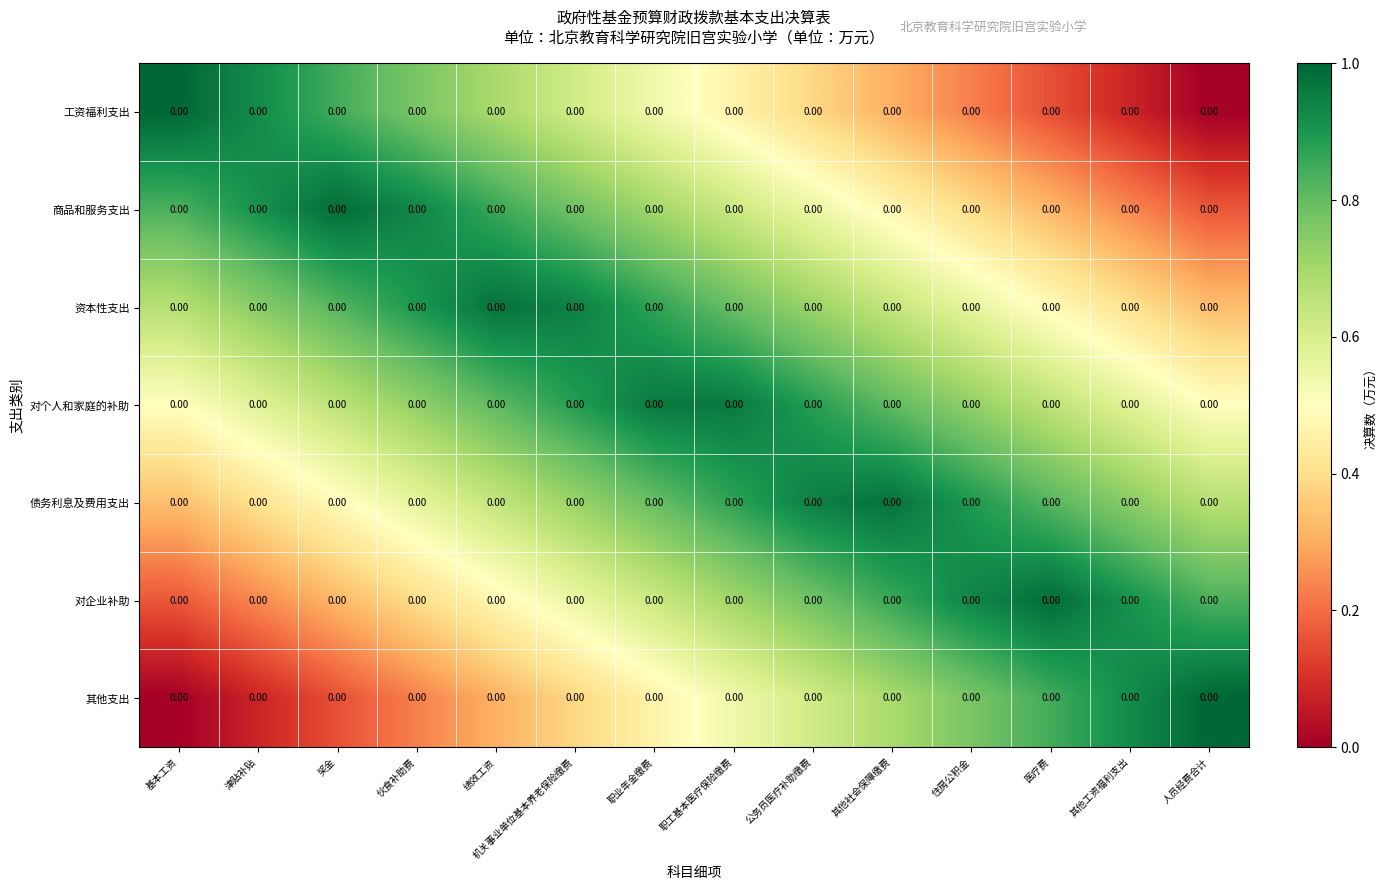

Reading right to left, extract all data points from this chart.

工资福利支出: 人员经费合计=0.0	其他工资福利支出=0.0	医疗费=0.0	住房公积金=0.0	其他社会保障缴费=0.0	公务员医疗补助缴费=0.0	职工基本医疗保险缴费=0.0	职业年金缴费=0.0	机关事业单位基本养老保险缴费=0.0	绩效工资=0.0	伙食补助费=0.0	奖金=0.0	津贴补贴=0.0	基本工资=0.0
商品和服务支出: 人员经费合计=0.0	其他工资福利支出=0.0	医疗费=0.0	住房公积金=0.0	其他社会保障缴费=0.0	公务员医疗补助缴费=0.0	职工基本医疗保险缴费=0.0	职业年金缴费=0.0	机关事业单位基本养老保险缴费=0.0	绩效工资=0.0	伙食补助费=0.0	奖金=0.0	津贴补贴=0.0	基本工资=0.0
资本性支出: 人员经费合计=0.0	其他工资福利支出=0.0	医疗费=0.0	住房公积金=0.0	其他社会保障缴费=0.0	公务员医疗补助缴费=0.0	职工基本医疗保险缴费=0.0	职业年金缴费=0.0	机关事业单位基本养老保险缴费=0.0	绩效工资=0.0	伙食补助费=0.0	奖金=0.0	津贴补贴=0.0	基本工资=0.0
对个人和家庭的补助: 人员经费合计=0.0	其他工资福利支出=0.0	医疗费=0.0	住房公积金=0.0	其他社会保障缴费=0.0	公务员医疗补助缴费=0.0	职工基本医疗保险缴费=0.0	职业年金缴费=0.0	机关事业单位基本养老保险缴费=0.0	绩效工资=0.0	伙食补助费=0.0	奖金=0.0	津贴补贴=0.0	基本工资=0.0
债务利息及费用支出: 人员经费合计=0.0	其他工资福利支出=0.0	医疗费=0.0	住房公积金=0.0	其他社会保障缴费=0.0	公务员医疗补助缴费=0.0	职工基本医疗保险缴费=0.0	职业年金缴费=0.0	机关事业单位基本养老保险缴费=0.0	绩效工资=0.0	伙食补助费=0.0	奖金=0.0	津贴补贴=0.0	基本工资=0.0
对企业补助: 人员经费合计=0.0	其他工资福利支出=0.0	医疗费=0.0	住房公积金=0.0	其他社会保障缴费=0.0	公务员医疗补助缴费=0.0	职工基本医疗保险缴费=0.0	职业年金缴费=0.0	机关事业单位基本养老保险缴费=0.0	绩效工资=0.0	伙食补助费=0.0	奖金=0.0	津贴补贴=0.0	基本工资=0.0
其他支出: 人员经费合计=0.0	其他工资福利支出=0.0	医疗费=0.0	住房公积金=0.0	其他社会保障缴费=0.0	公务员医疗补助缴费=0.0	职工基本医疗保险缴费=0.0	职业年金缴费=0.0	机关事业单位基本养老保险缴费=0.0	绩效工资=0.0	伙食补助费=0.0	奖金=0.0	津贴补贴=0.0	基本工资=0.0